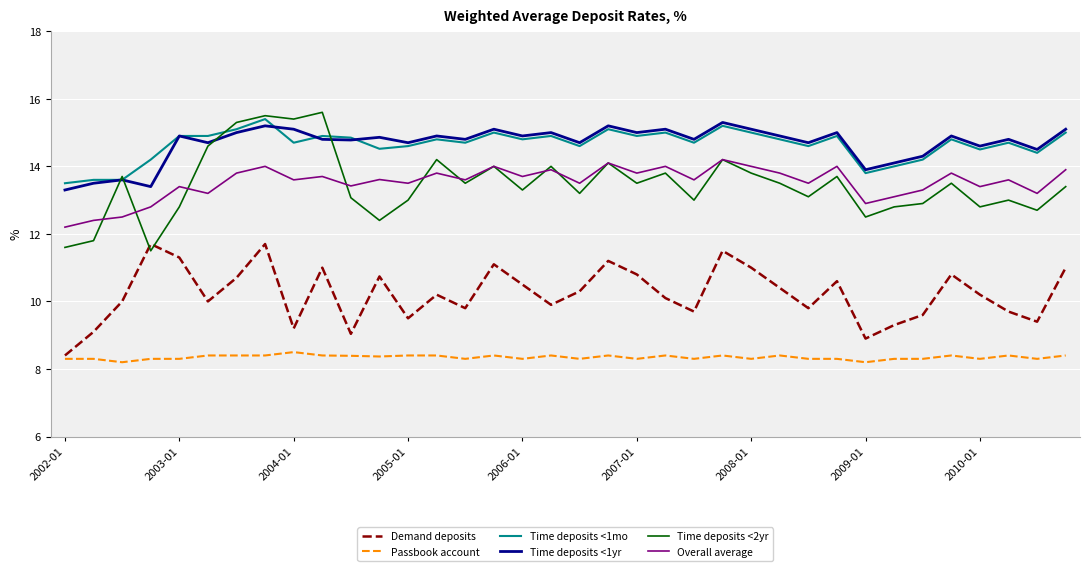

Which series has the widest spread of values?

Time deposits <2yr